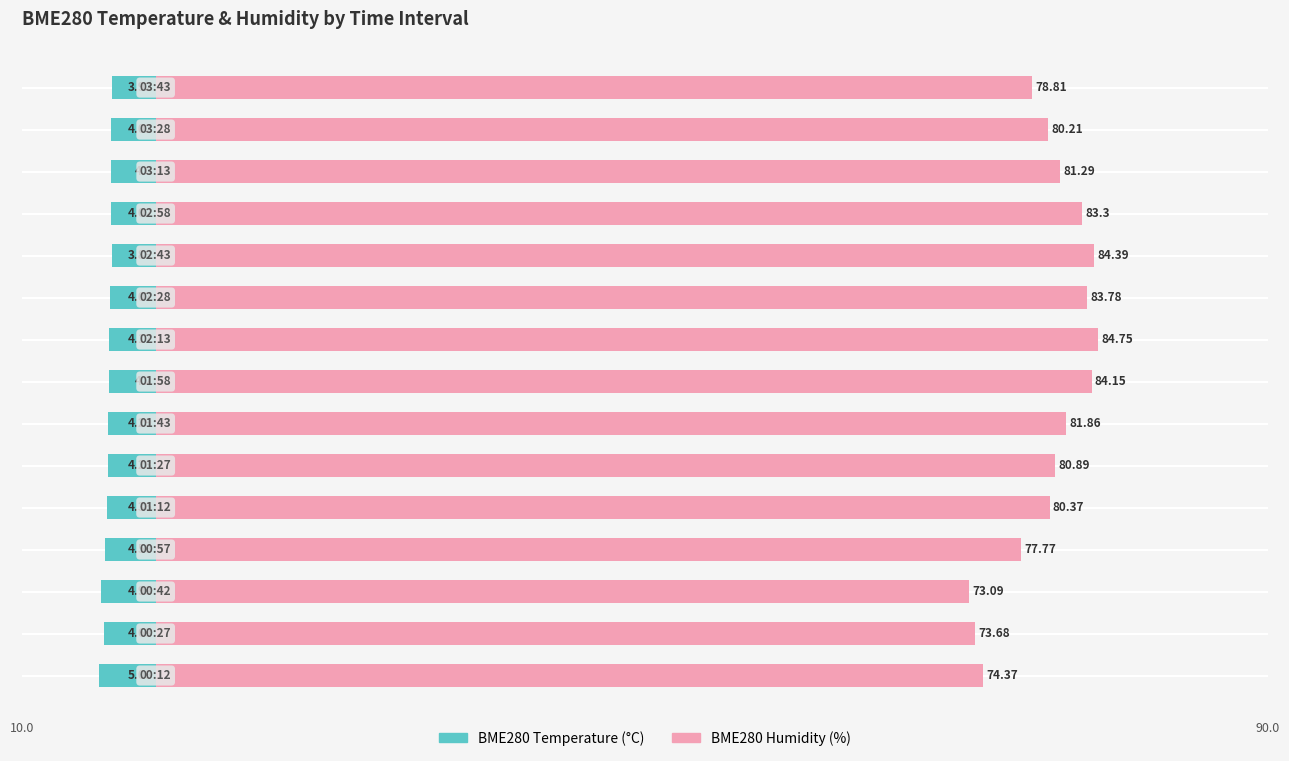

How many data points in BME280 Temperature are less than -4?

12